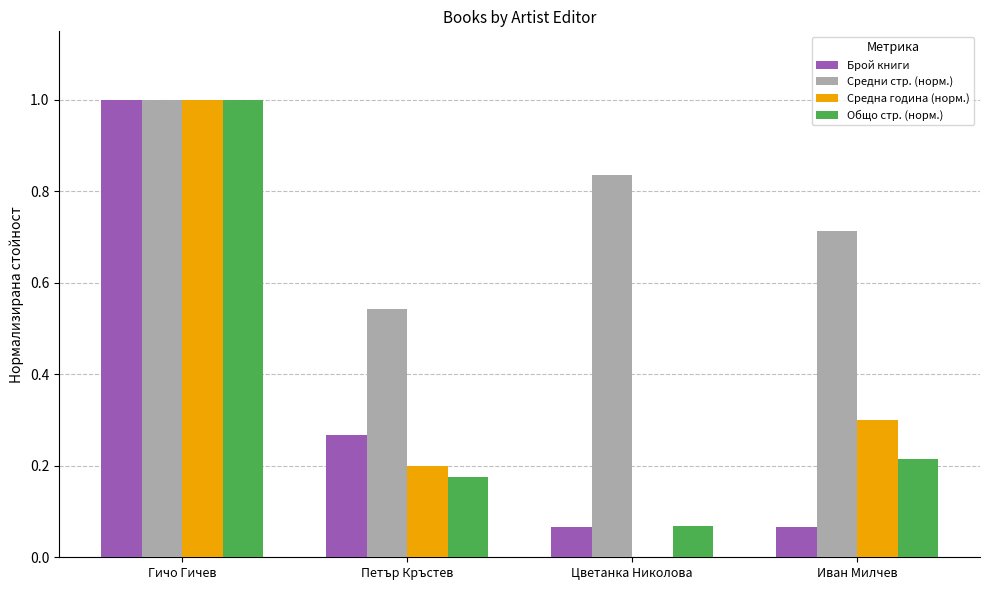

What is the total value across all series at Иван Милчев?

1.3